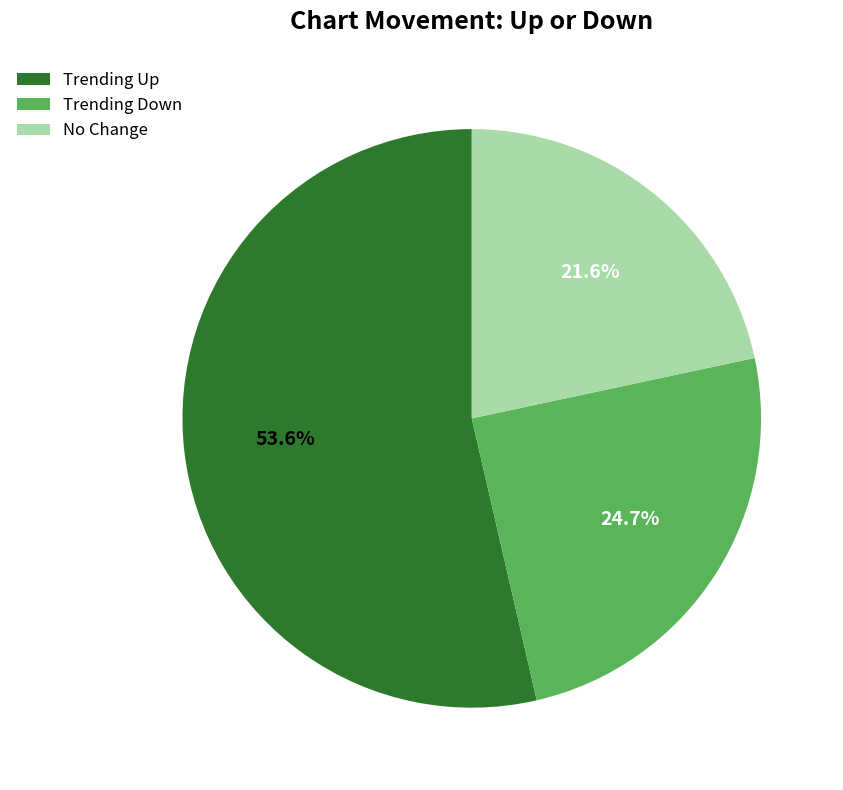

What is the largest slice in the pie chart?

Trending Up